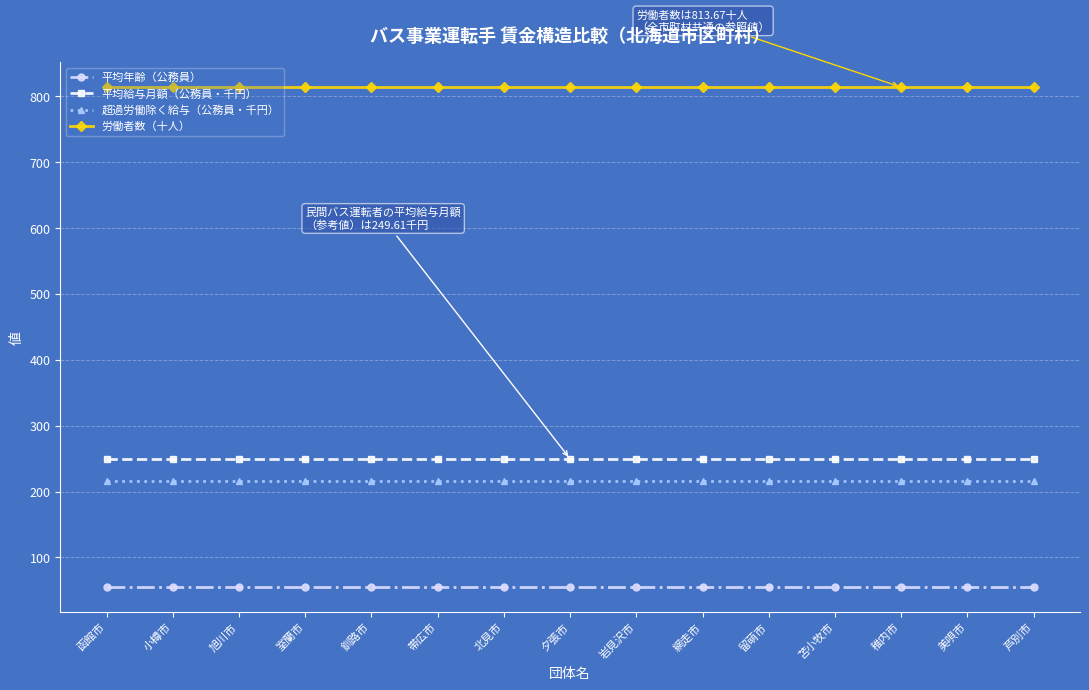

What position from the left is 旭川市?

3